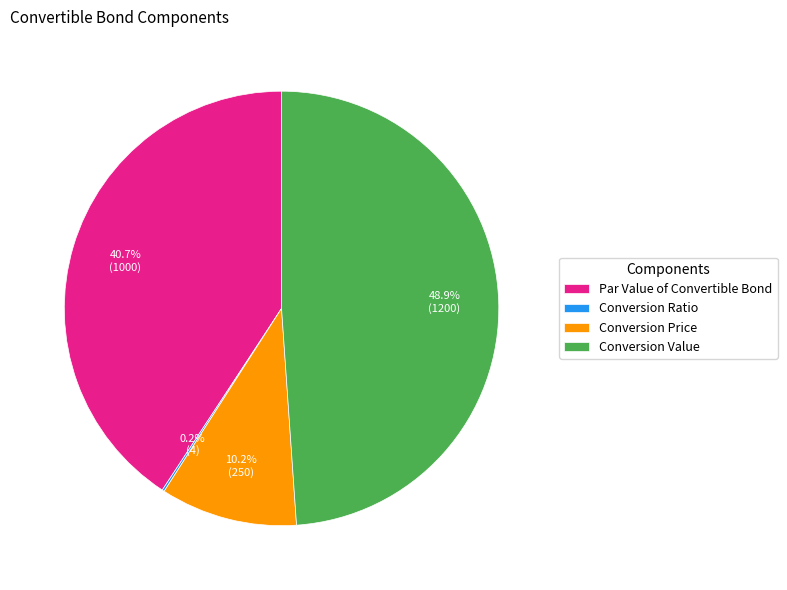

Is there a majority slice in this chart?

No